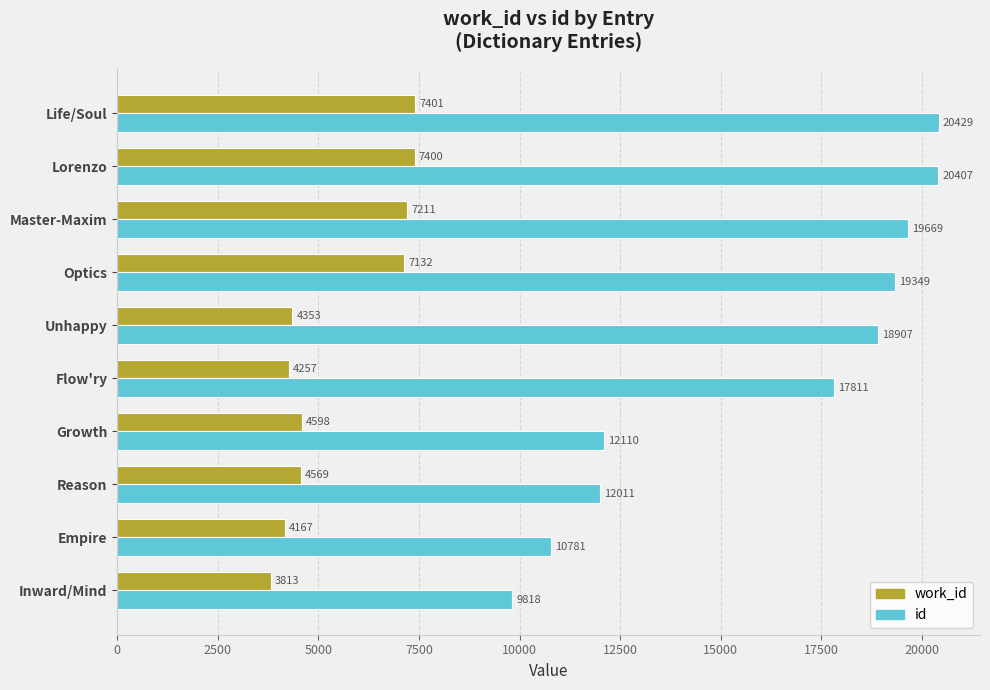

At which label is id closest to 15123?

Flow'ry